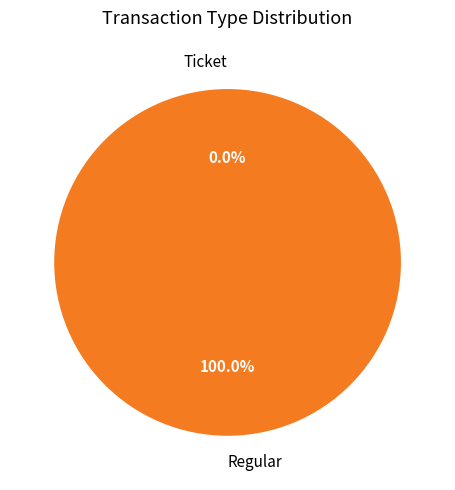

The Ticket slice represents 1% of the pie. True or false?

False